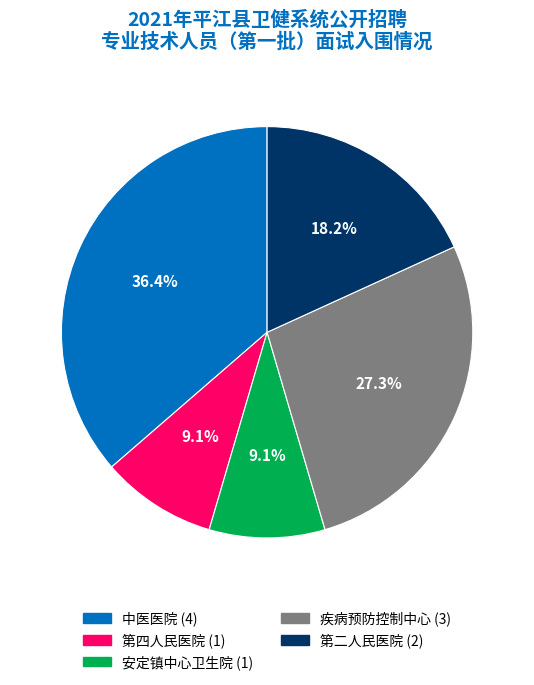

How many segments does this pie chart have?

5